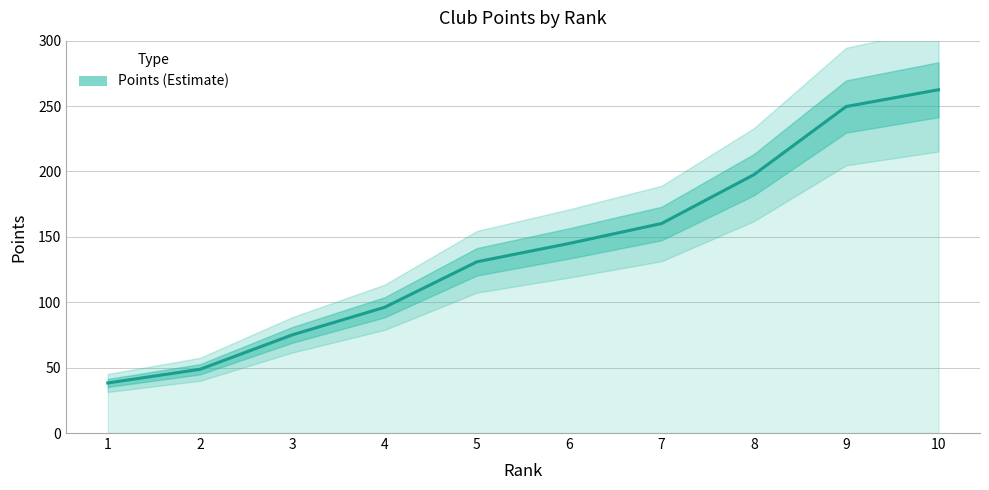

The value at 4 is 129.8. True or false?

False